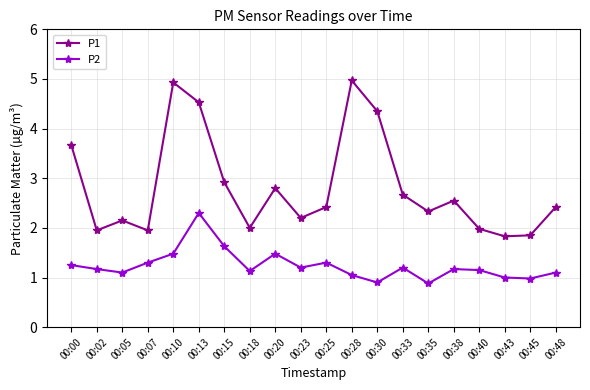

Which series has the widest spread of values?

P1